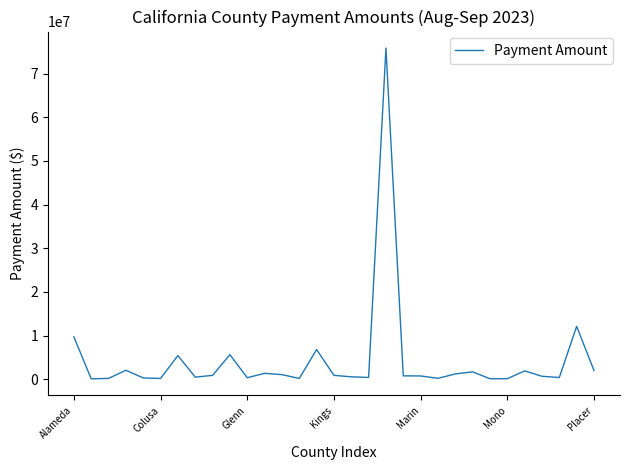

What is the difference between the maximum and minimum values?

75745106.6